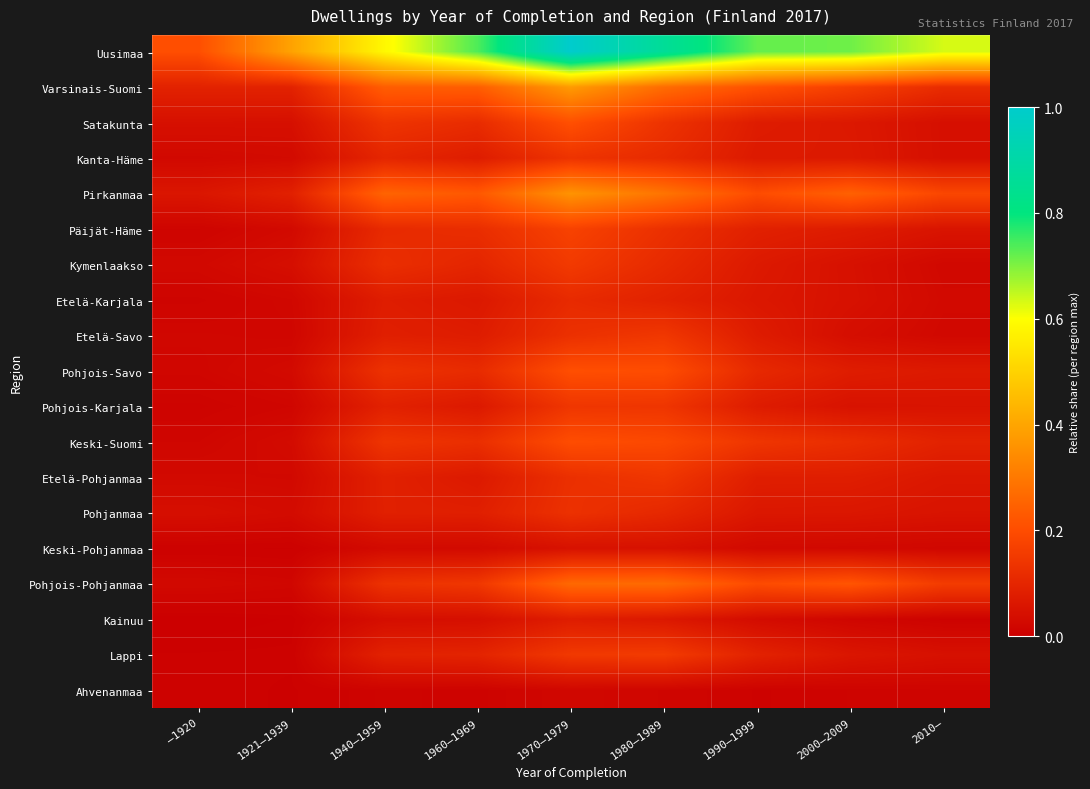

The value of Keski-Suomi at 1940–1959 is 0.1. True or false?

False